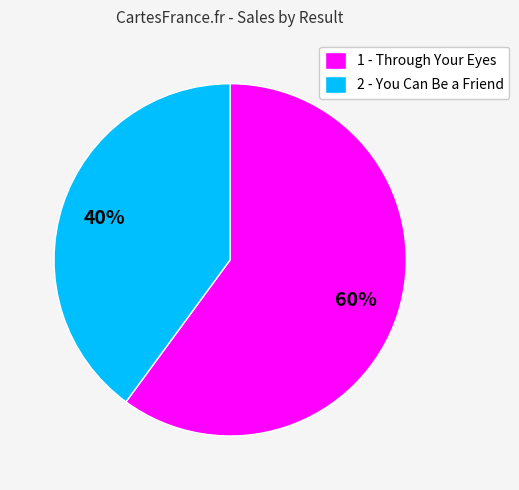

Approximately how many times larger is the value at 2 - You Can Be a Friend compared to 1 - Through Your Eyes?

0.7